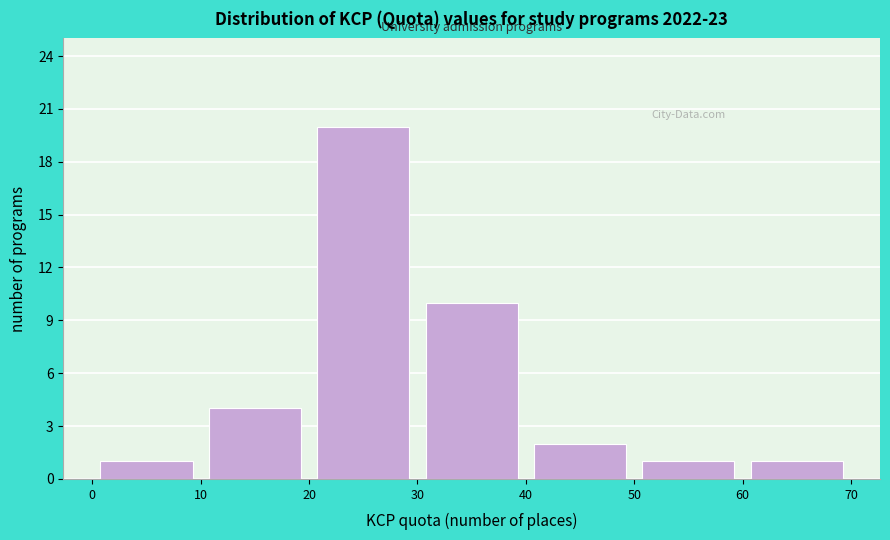

Which range on the x-axis has the tallest bar?

20 to 30